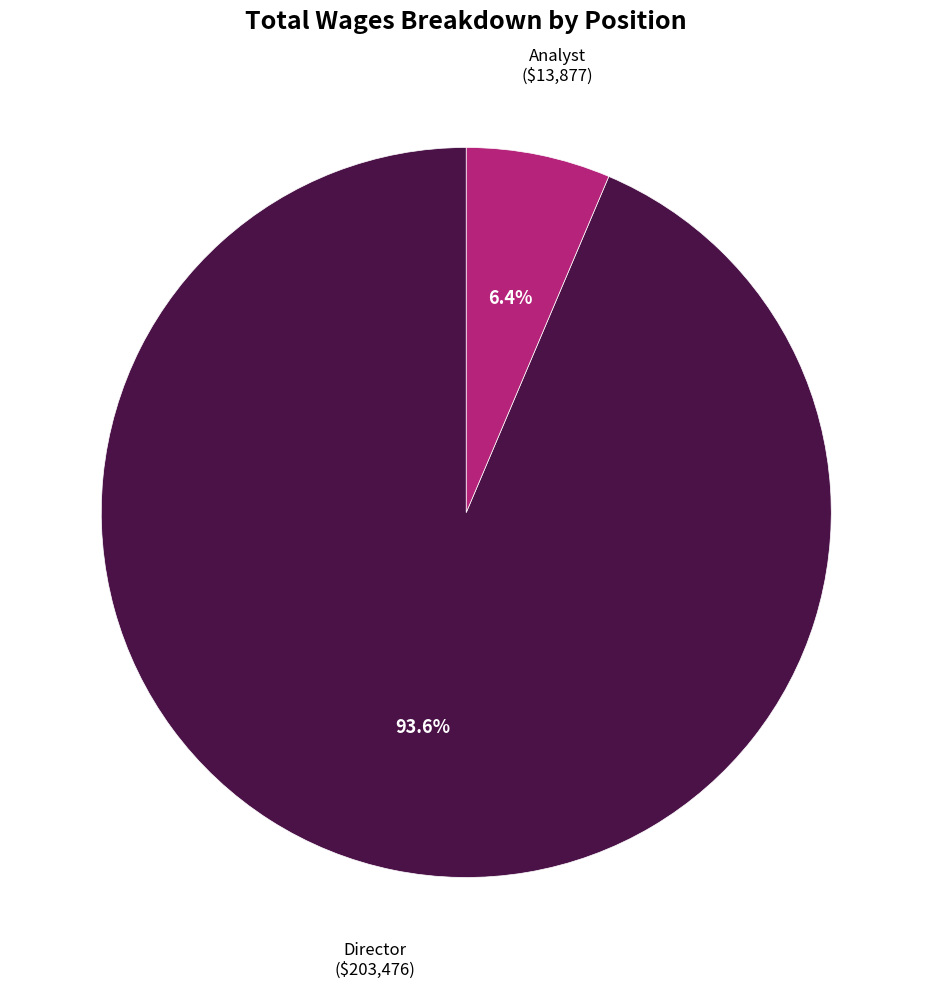

Is there a majority slice in this chart?

Yes